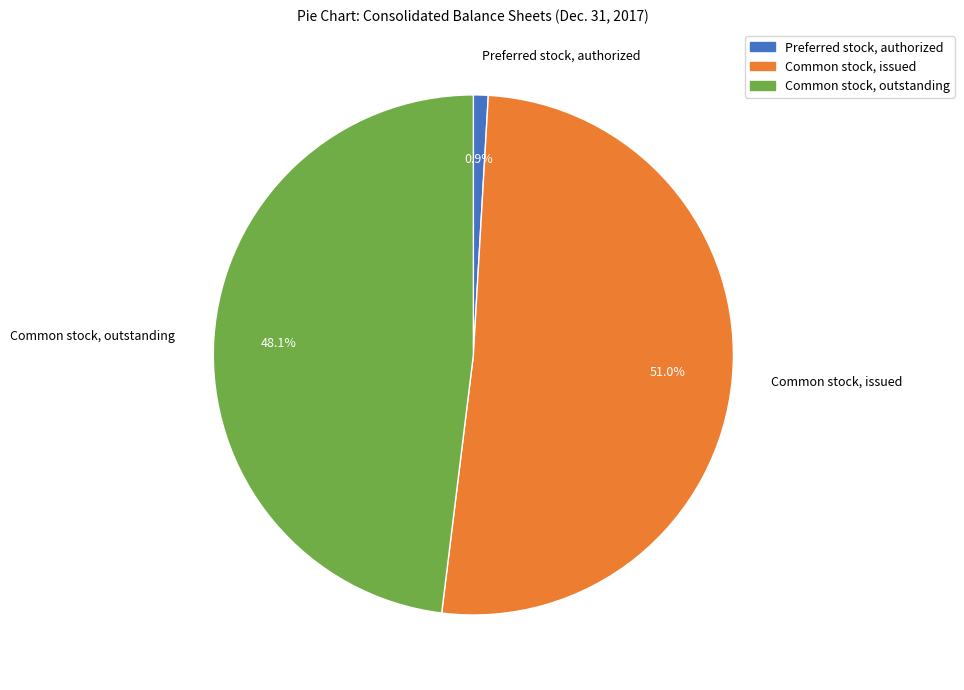

Does Common stock, issued account for over 50% of the chart?

Yes